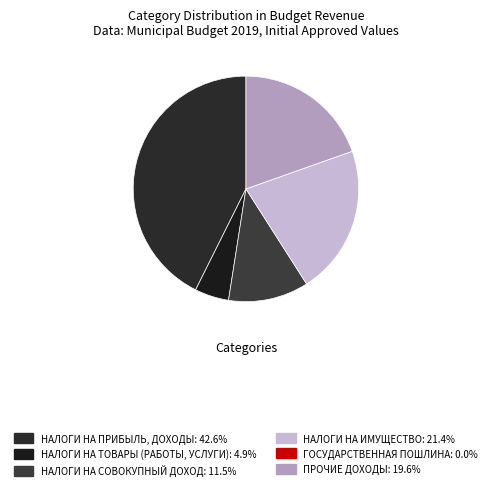

To the nearest percent, what is the average slice percentage?

17%